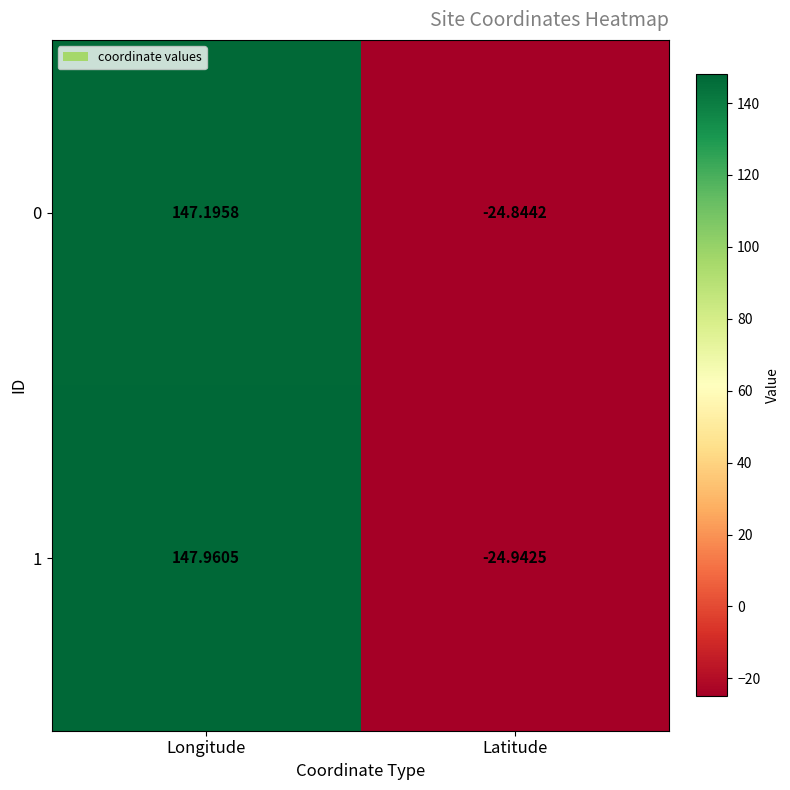

At which label does 0 reach its minimum?

Latitude